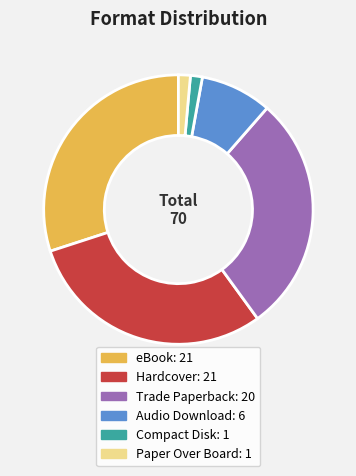

What is the ratio of the value at eBook to the value at Paper Over Board?

21.0